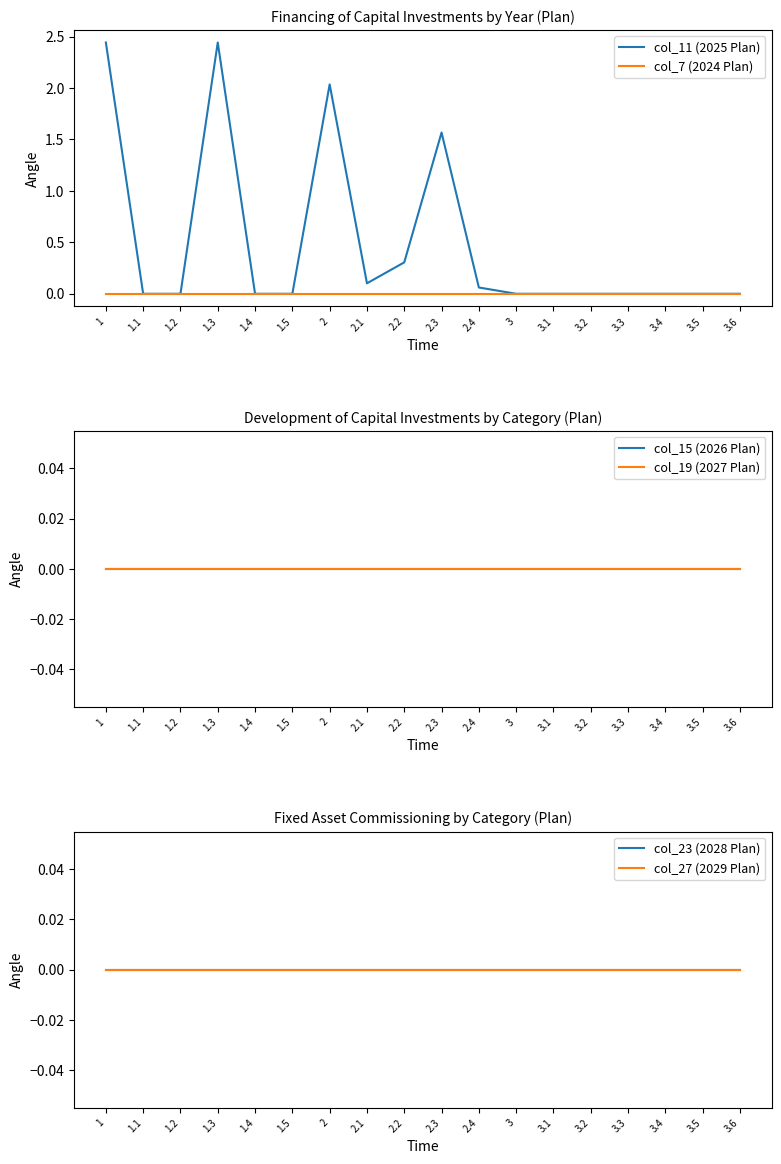

Which series has the largest total across all categories?

col_11 (2025 Plan)